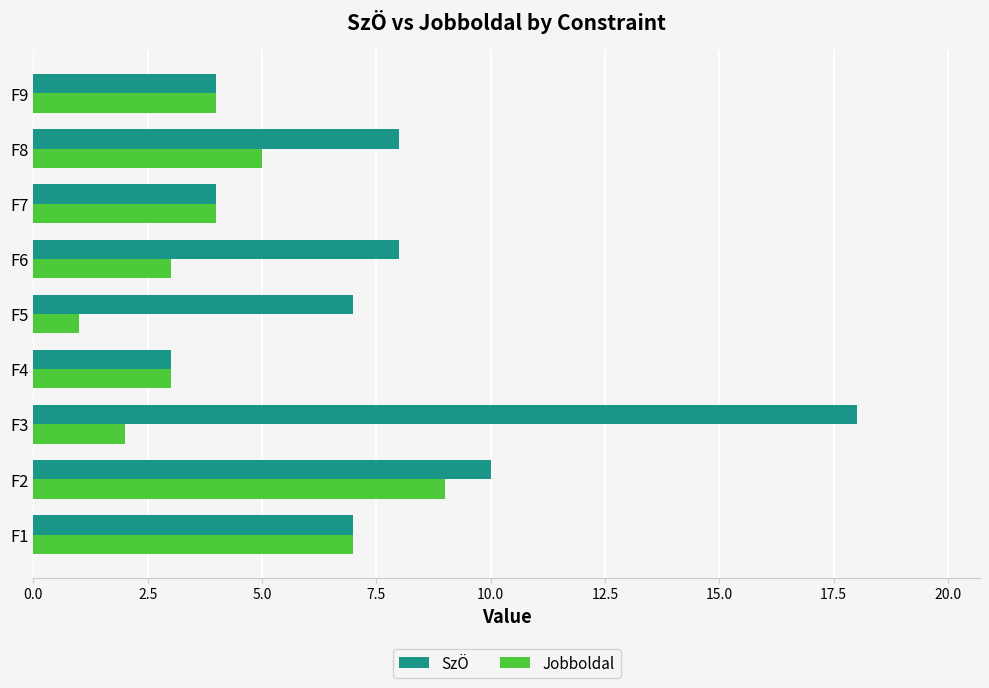

What is the sum of all Jobboldal values?

38